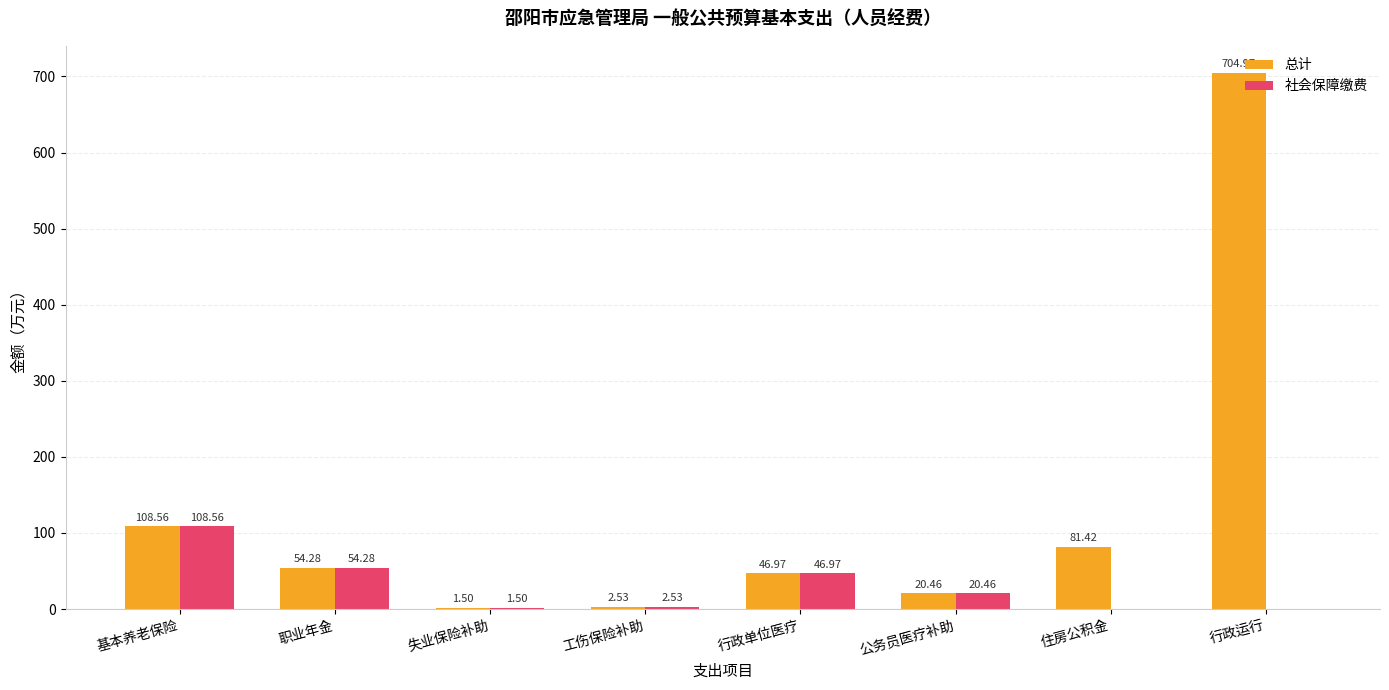

At which label does 社会保障缴费 first exceed 20?

基本养老保险